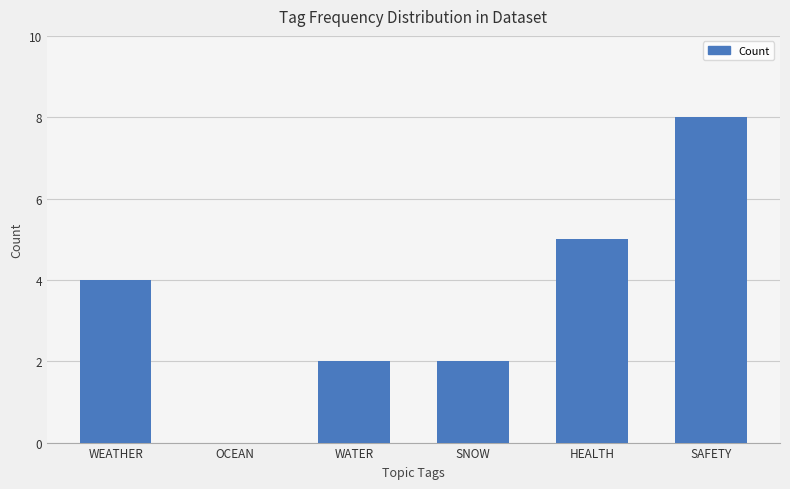

Is it true that the value at WEATHER is 5?

False